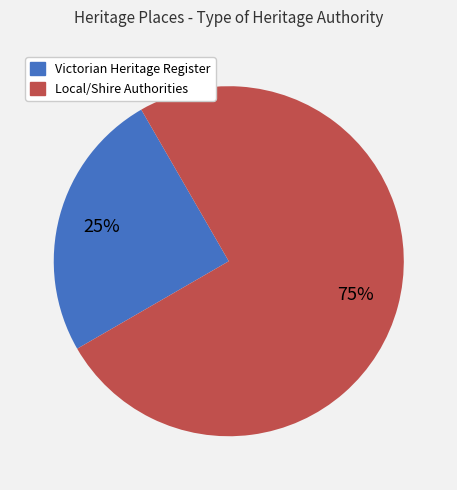

Is there any slice that represents more than half of the pie?

Yes